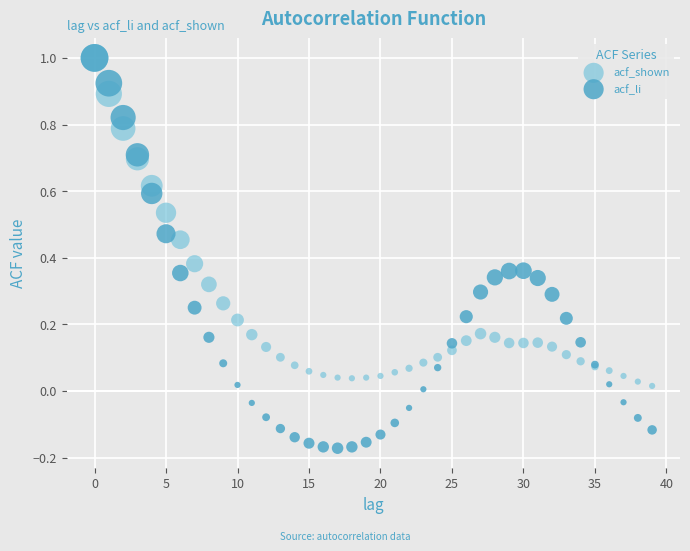

What are all the series names shown in the legend?

acf_shown, acf_li